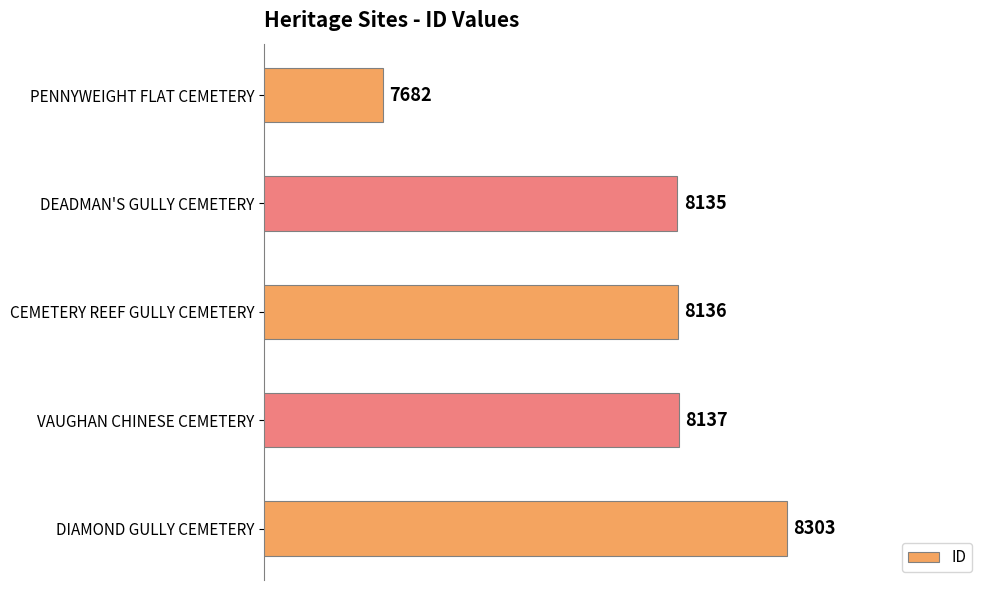

How many data points does each series have?

5